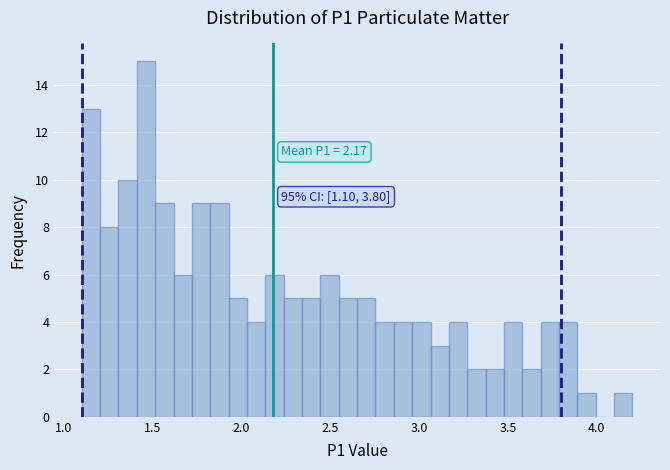

Read against the x-axis, roughly where is the centre of the tallest bar?

1.45